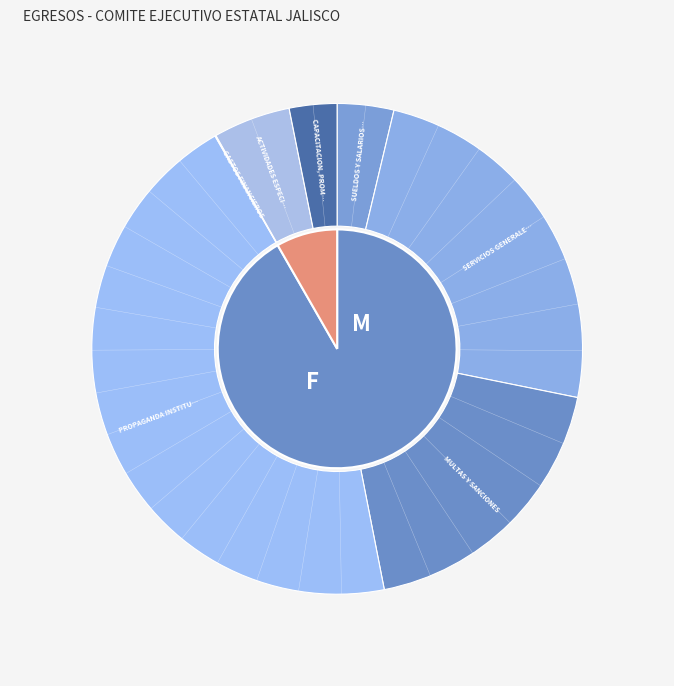

What percentage is NOT represented by PROPAGANDA INSTITUCIONAL?

55.2%